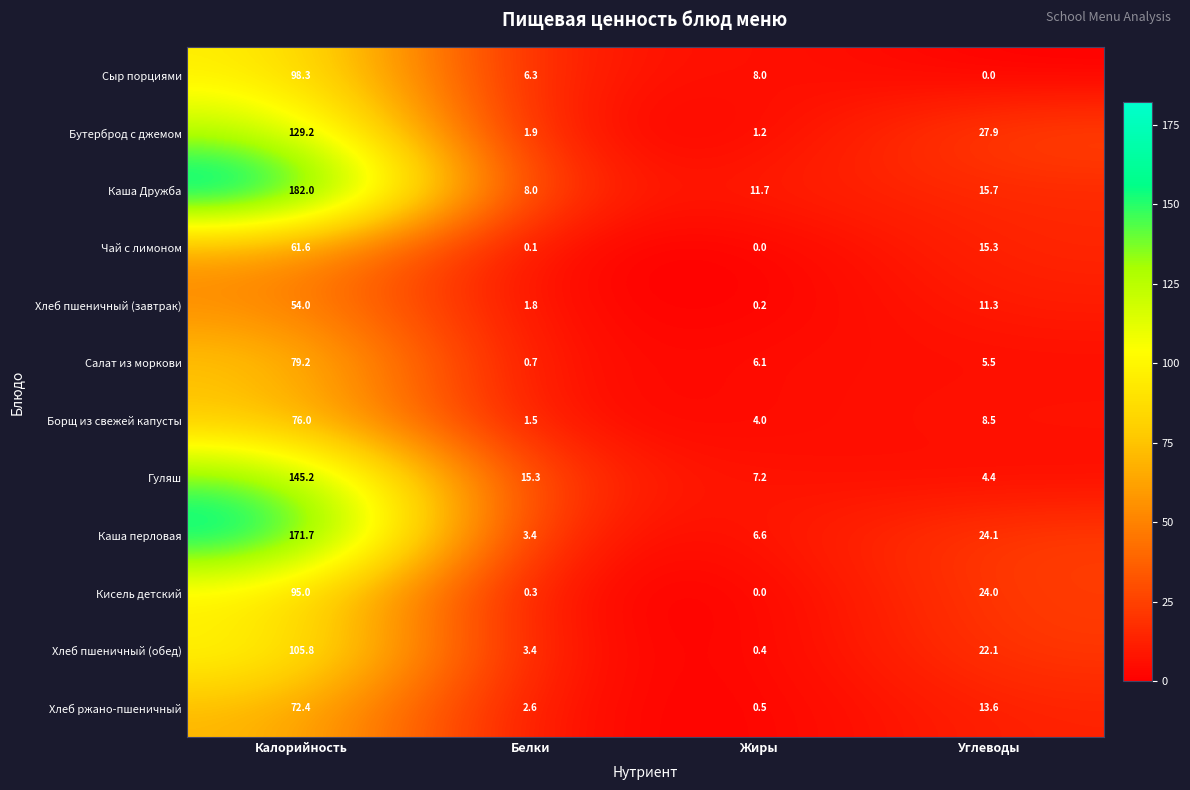

At which category is the sum across all series the highest?

Калорийность